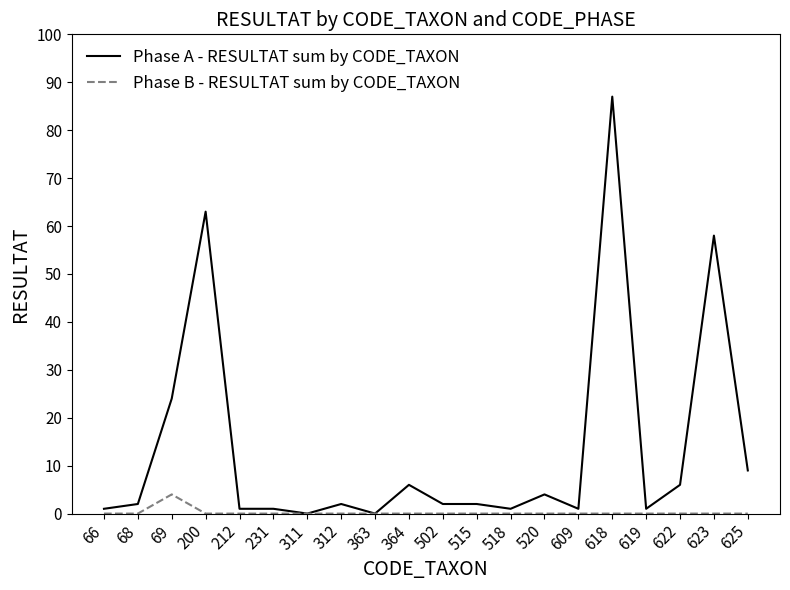

At which category is the sum across all series the highest?

618